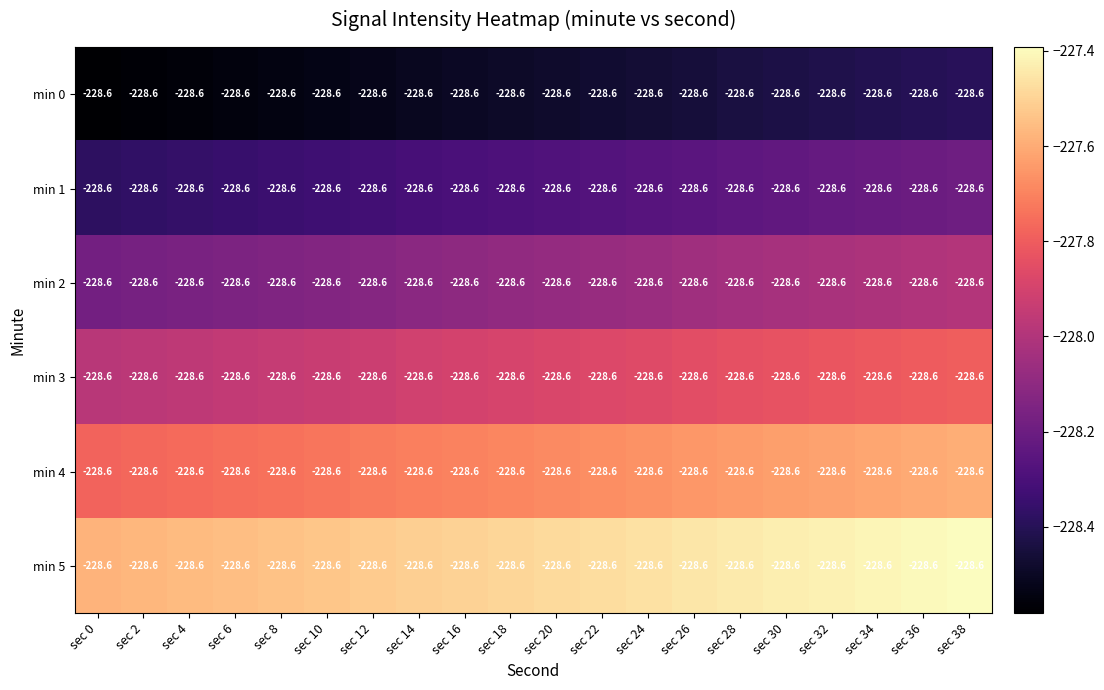

Rank the categories by min 5 value from highest to lowest.

sec 38, sec 36, sec 34, sec 32, sec 30, sec 28, sec 26, sec 24, sec 22, sec 20, sec 18, sec 16, sec 14, sec 12, sec 10, sec 8, sec 6, sec 4, sec 2, sec 0